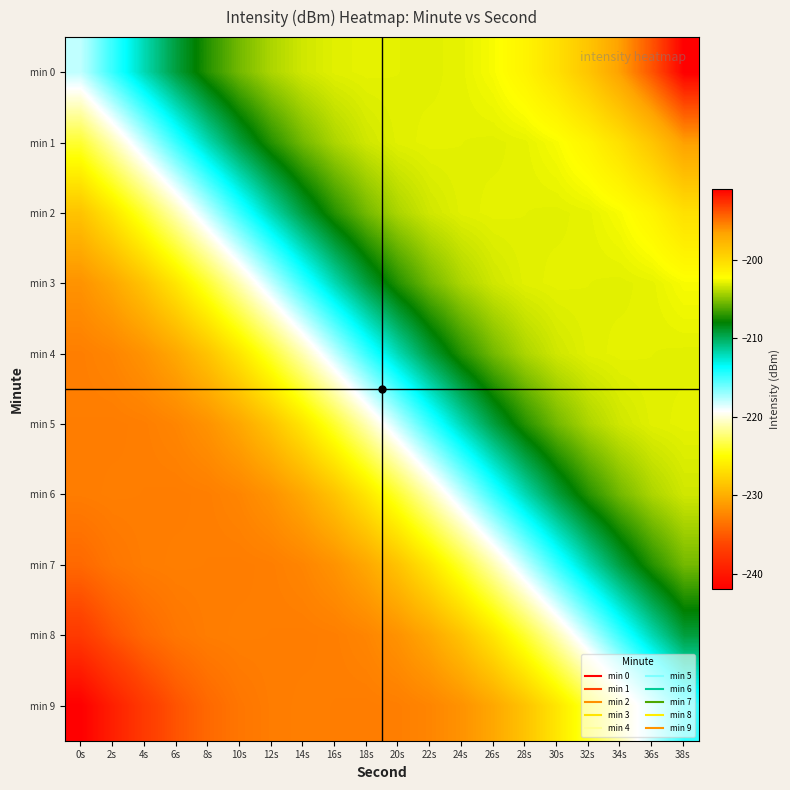

Count the number of data series in this chart.

10